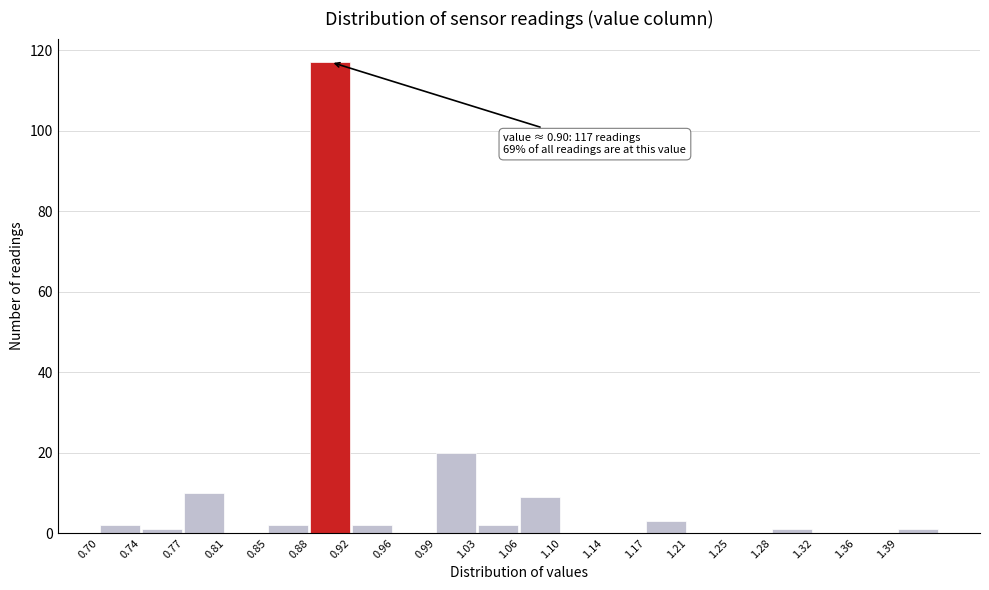

Which range on the x-axis has the tallest bar?

0.885 to 0.920